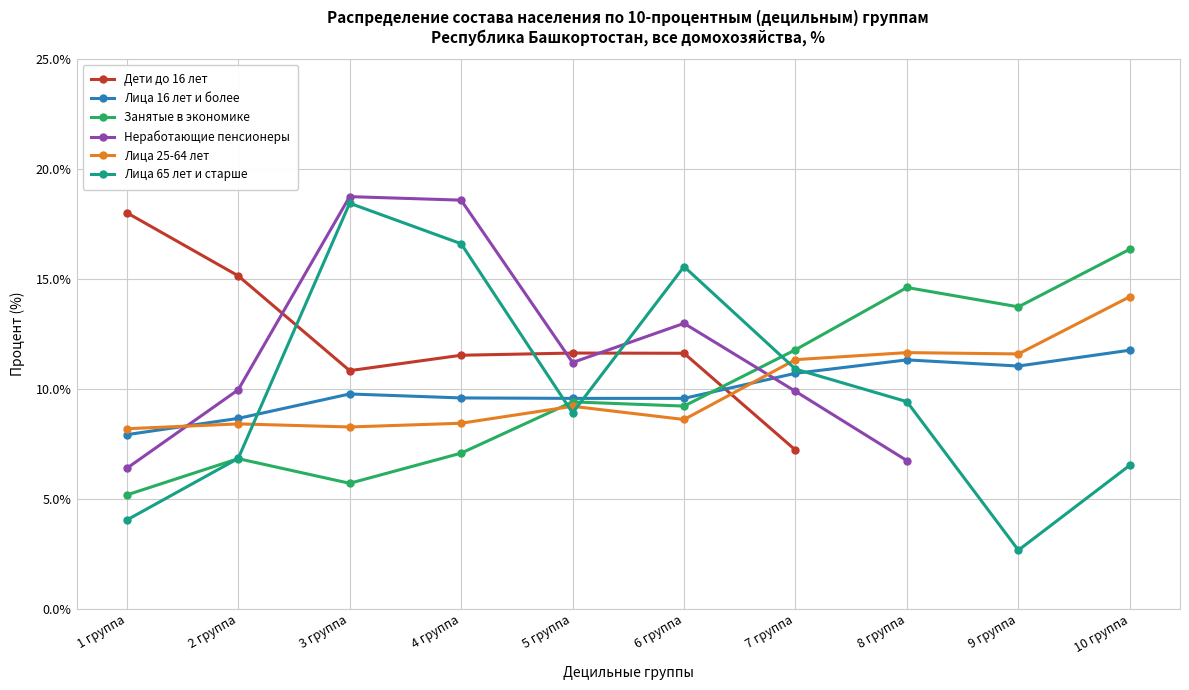

What is the average value of the Лица 16 лет и более series?

10.0